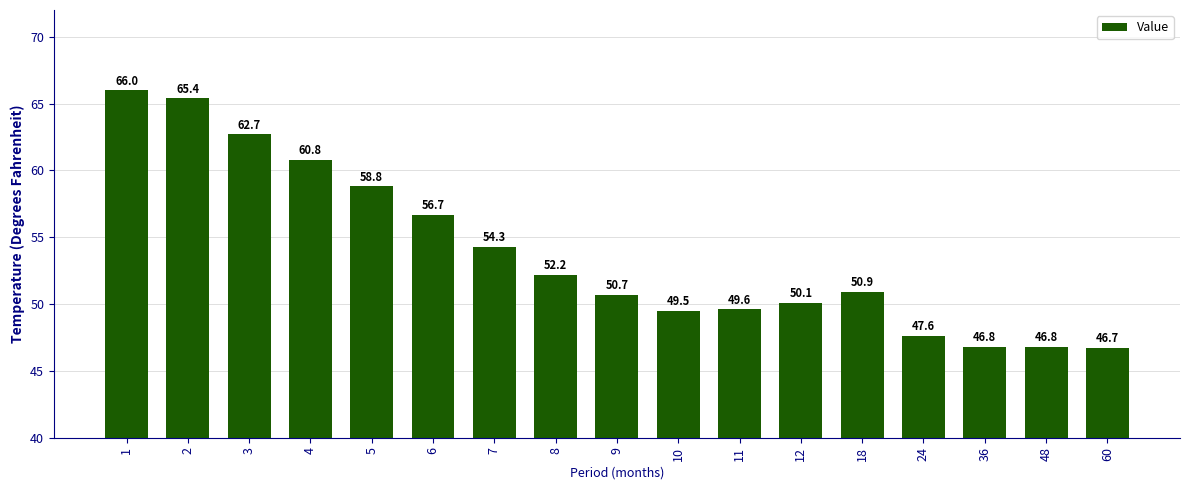

The value at 8 is 77.2. True or false?

False